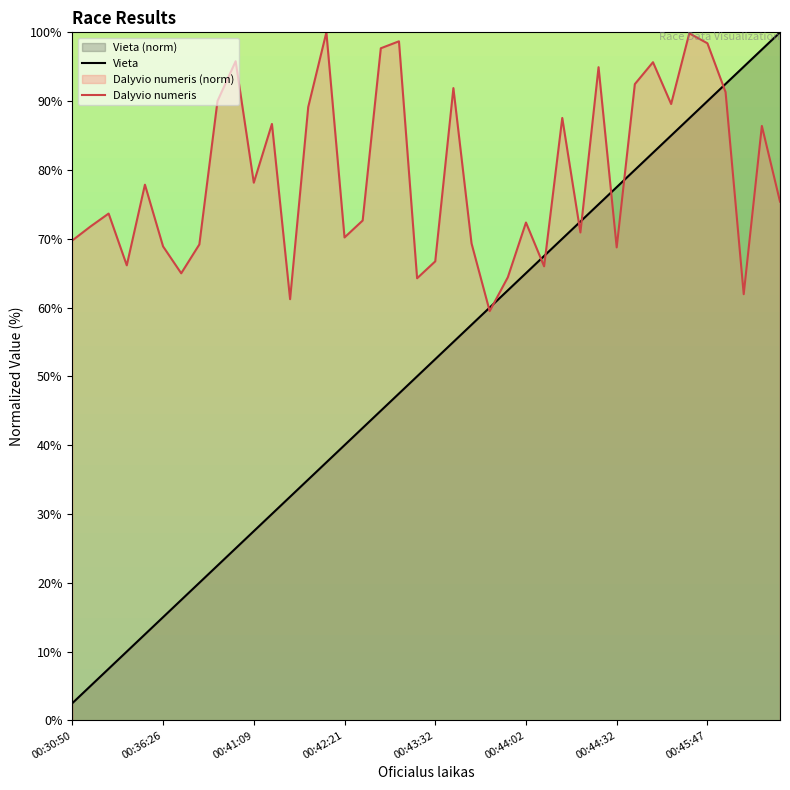

List the series in order of their overall mean, lowest first.

Vieta, Dalyvio numeris